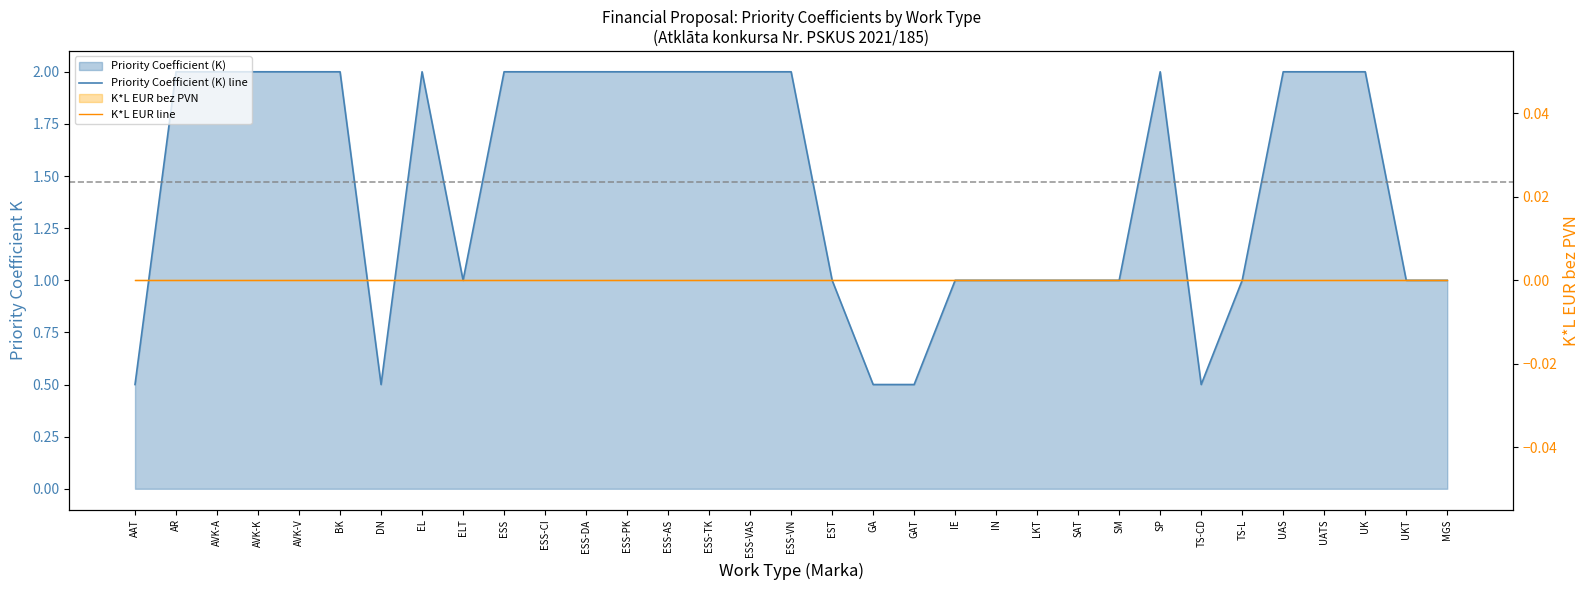

True or false: K*L EUR line and Priority Coefficient (K) line intersect in this chart.

False